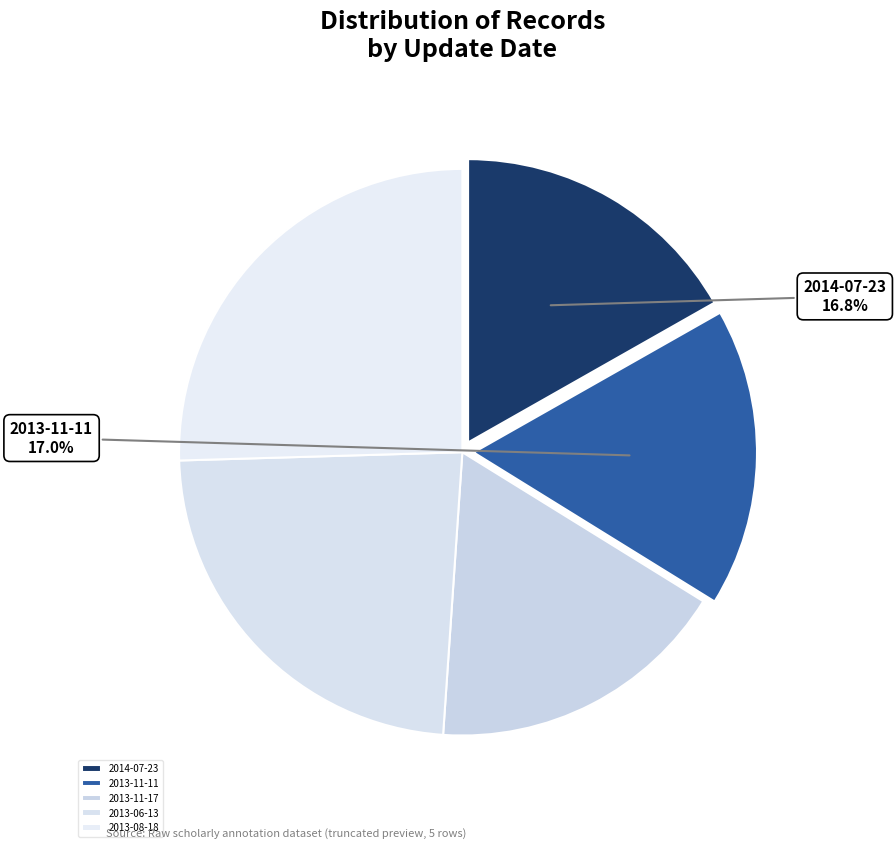

What percentage is the 2013-08-18 slice, to the nearest percent?

25%